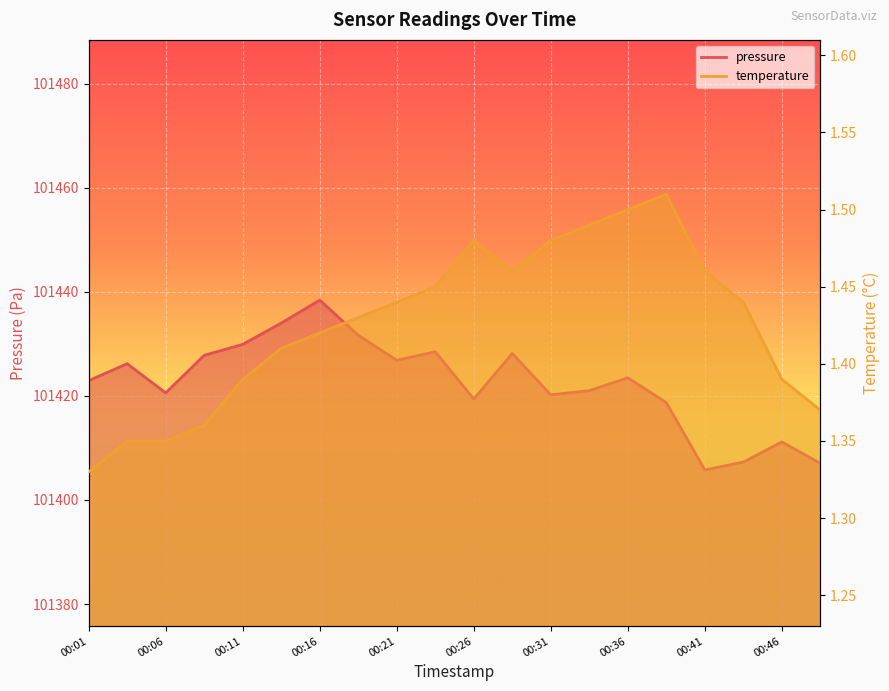

Reading left to right, extract all data points from this chart.

pressure: 101422.9	101426.2	101420.6	101427.8	101429.9	101434.0	101438.4	101431.6	101426.8	101428.5	101419.4	101428.1	101420.2	101421.0	101423.5	101418.7	101405.8	101407.3	101411.1	101407.0
temperature: 1.3	1.4	1.4	1.4	1.4	1.4	1.4	1.4	1.4	1.4	1.5	1.5	1.5	1.5	1.5	1.5	1.5	1.4	1.4	1.4